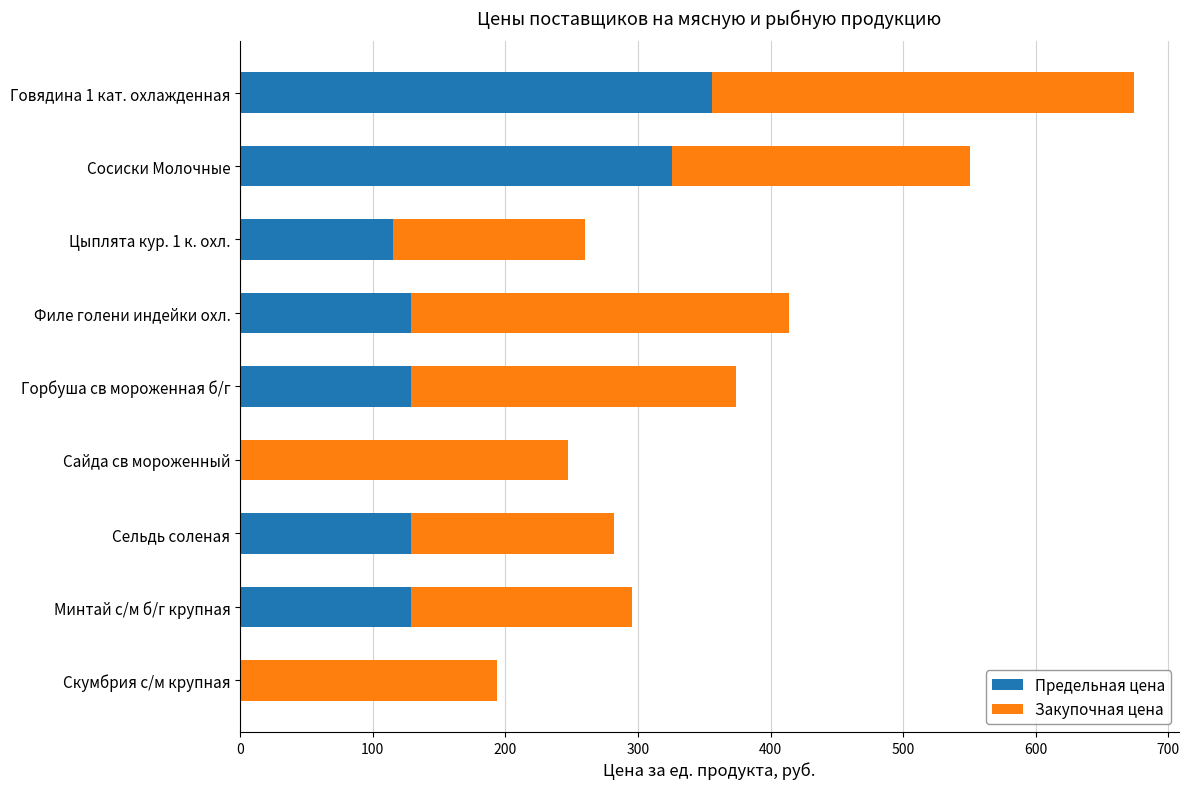

At which category is the sum across all series the highest?

Говядина 1 кат. охлажденная